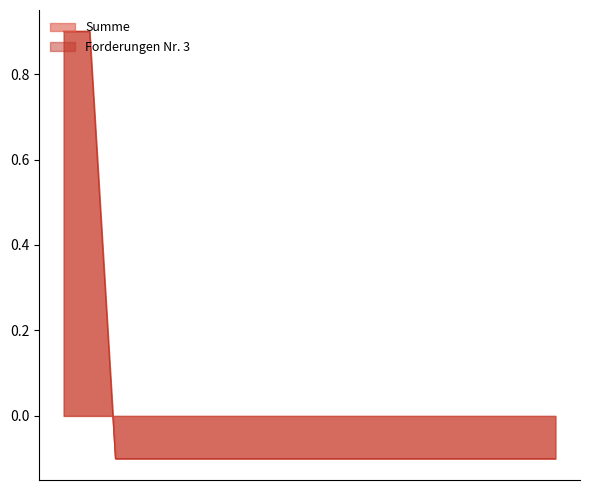

True or false: Forderungen Nr. 3 and Summe cross at least once.

False